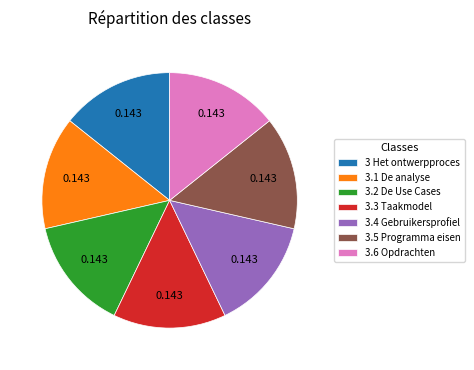

Does 3.4 Gebruikersprofiel account for over 50% of the chart?

No